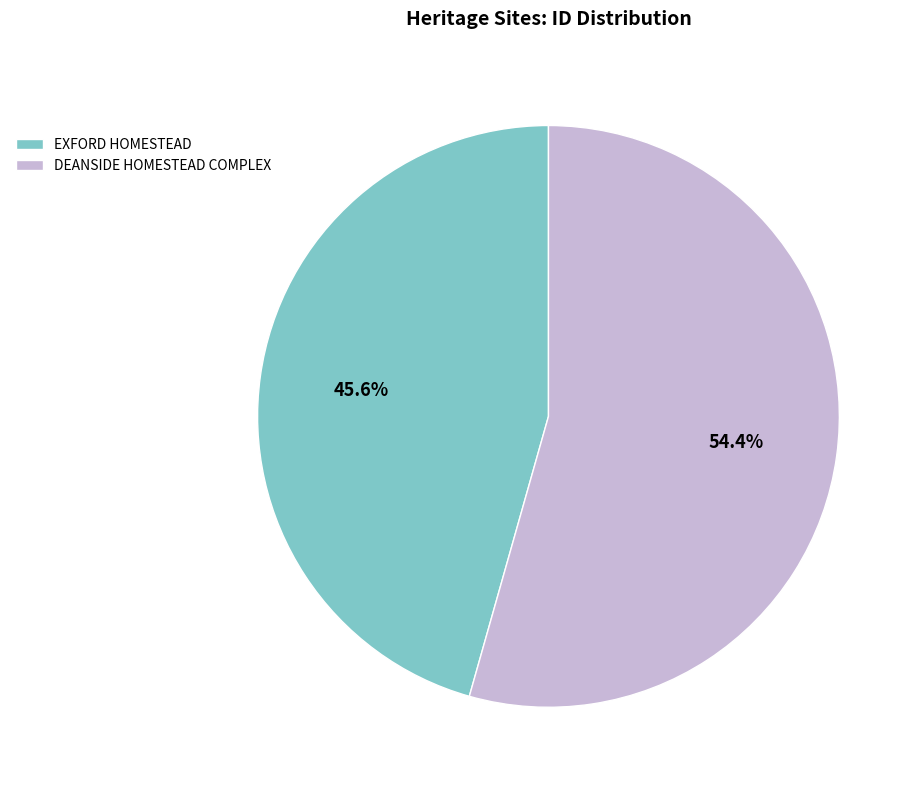

Is it true that EXFORD HOMESTEAD is 59% of the pie?

False